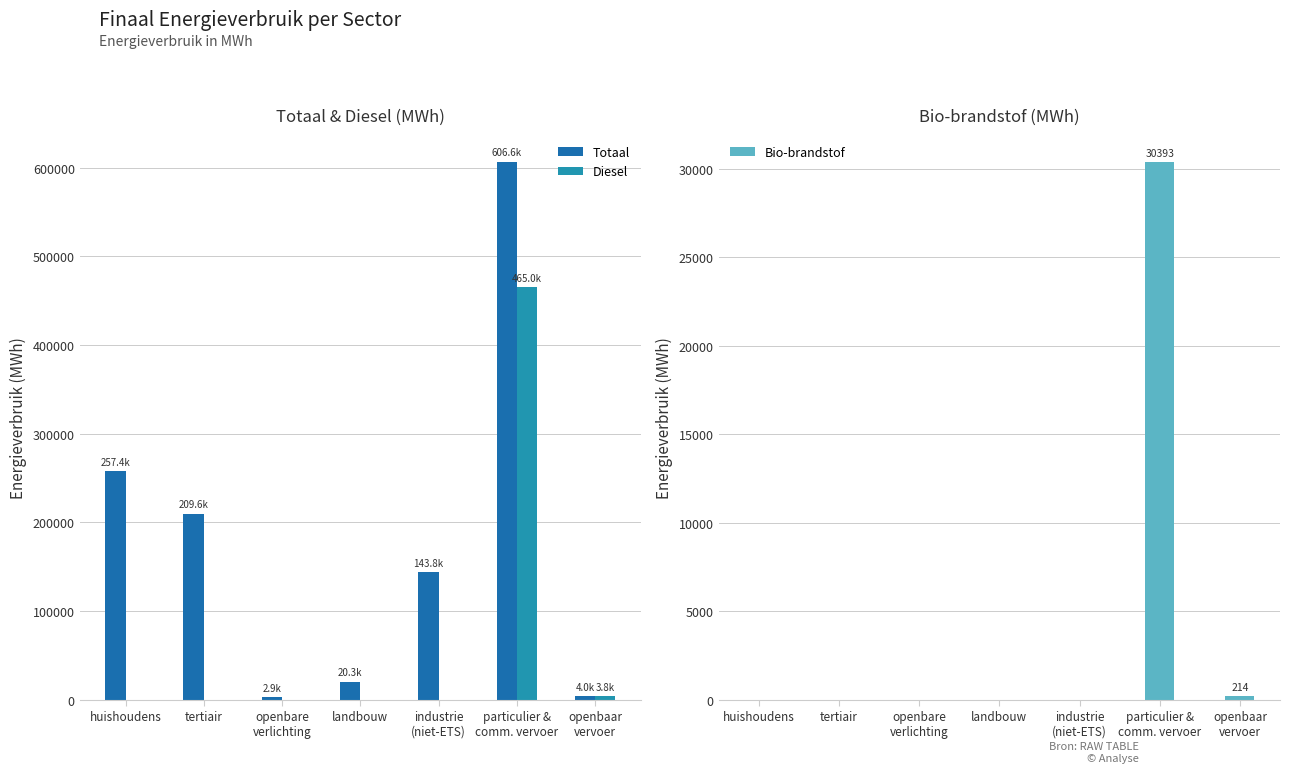

Reading left to right, what are all the values shown in this chart?

Totaal: 257415.0	209624.1	2858.2	20344.8	143794.2	606627.6	3977.1
Diesel: 0.0	0.0	0.0	0.0	0.0	465021.4	3763.4
Bio-brandstof: 0.0	0.0	0.0	0.0	0.0	30393.4	213.7